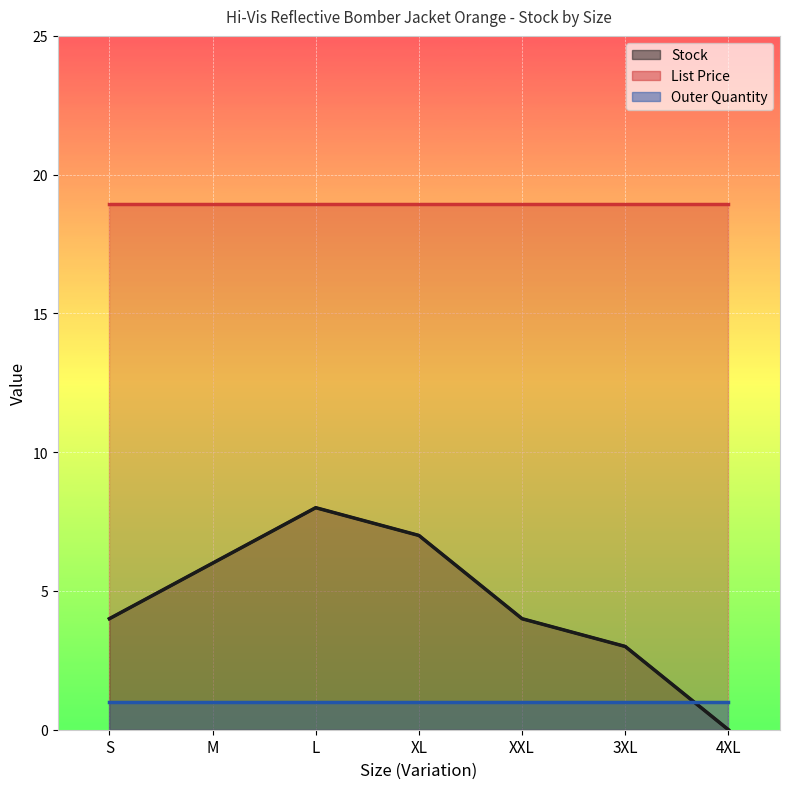

At which label is List Price line closest to 18?

S